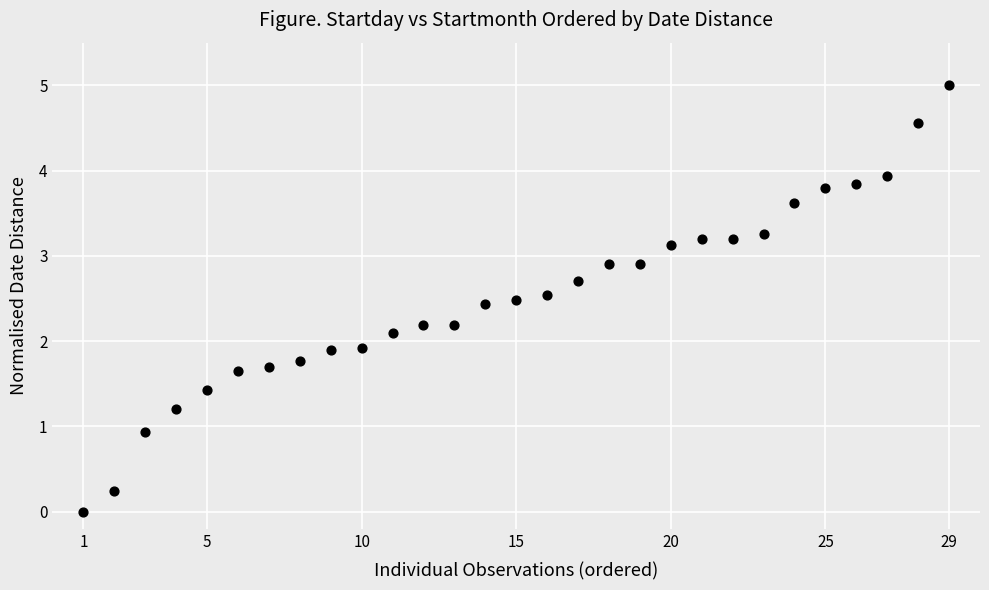

List the coordinates of all points as (Y, X) pairs, reading left to right.

(0.0, 1.0)  (0.2, 2.0)  (0.9, 3.0)  (1.2, 4.0)  (1.4, 5.0)  (1.7, 6.0)  (1.7, 7.0)  (1.8, 8.0)  (1.9, 9.0)  (1.9, 10.0)  (2.1, 11.0)  (2.2, 12.0)  (2.2, 13.0)  (2.4, 14.0)  (2.5, 15.0)  (2.5, 16.0)  (2.7, 17.0)  (2.9, 18.0)  (2.9, 19.0)  (3.1, 20.0)  (3.2, 21.0)  (3.2, 22.0)  (3.3, 23.0)  (3.6, 24.0)  (3.8, 25.0)  (3.8, 26.0)  (3.9, 27.0)  (4.6, 28.0)  (5.0, 29.0)